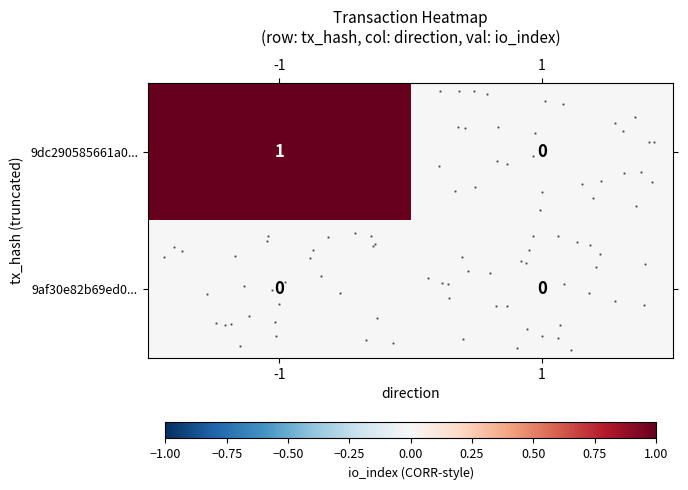

Which has a higher value, -1 or 1?

-1